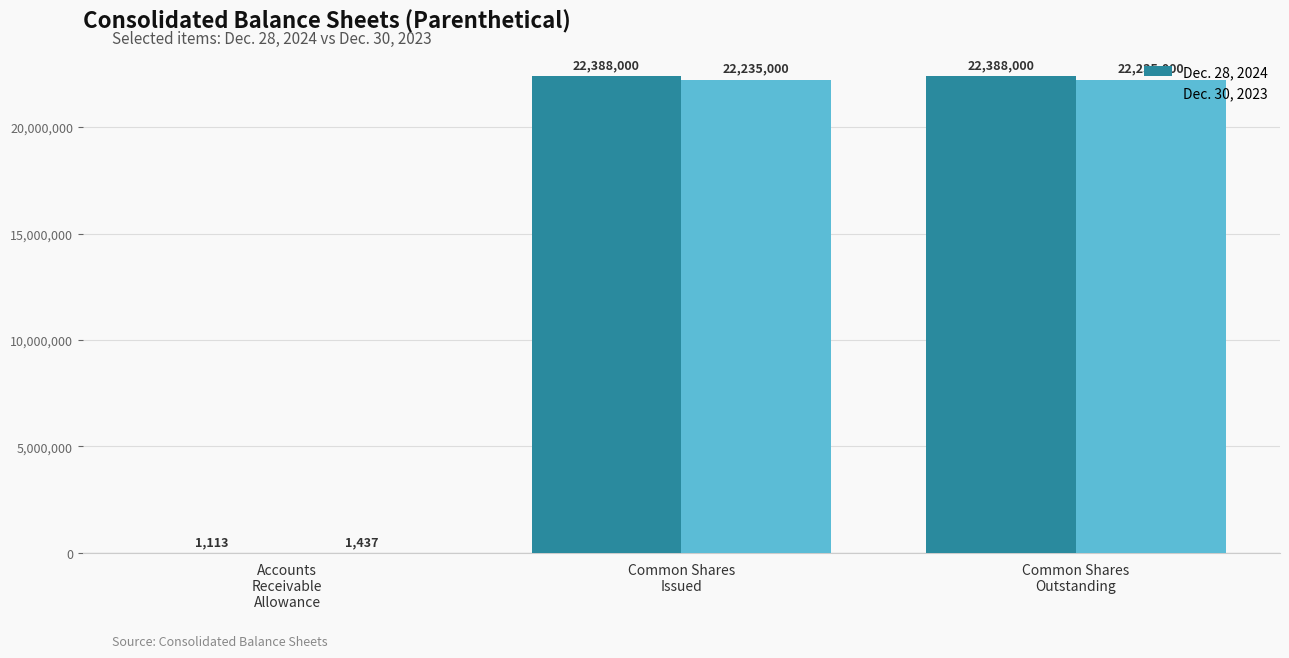

What is the maximum value for Dec. 28, 2024?

22388000